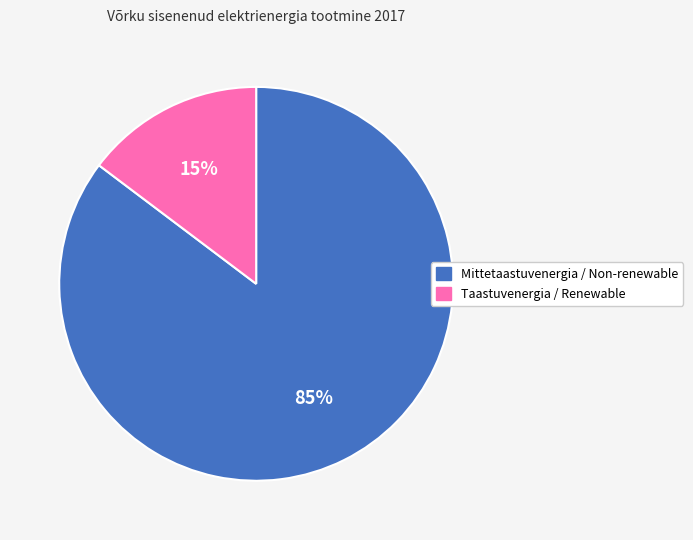

What is the largest slice in the pie chart?

Mittetaastuvenergia / Non-renewable